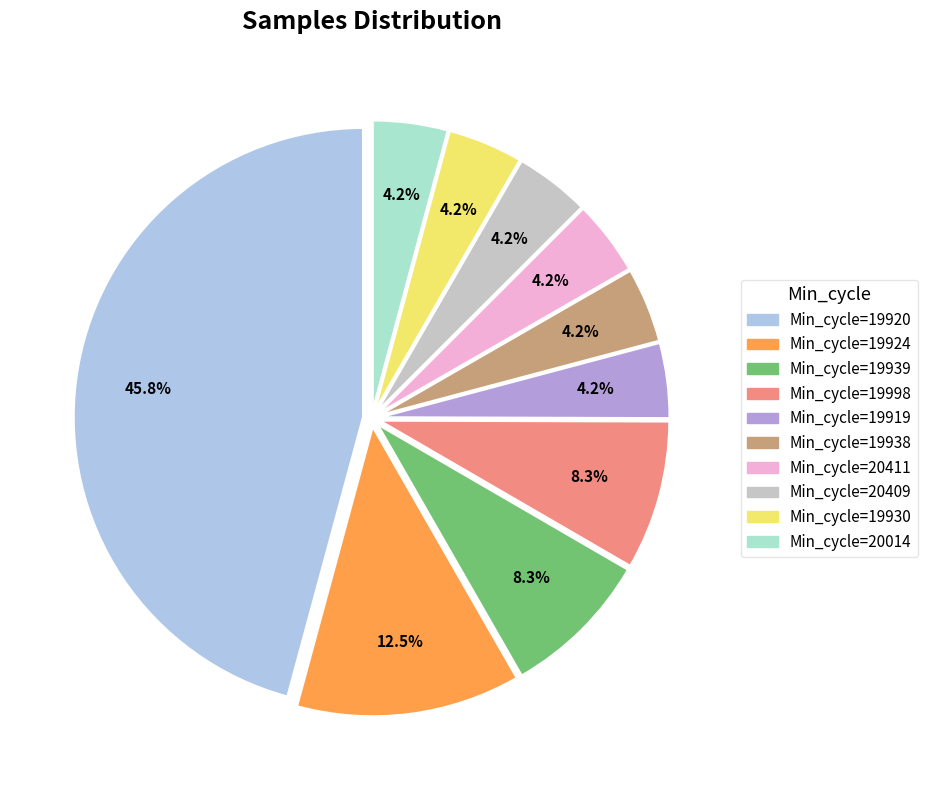

Is there a majority slice in this chart?

No